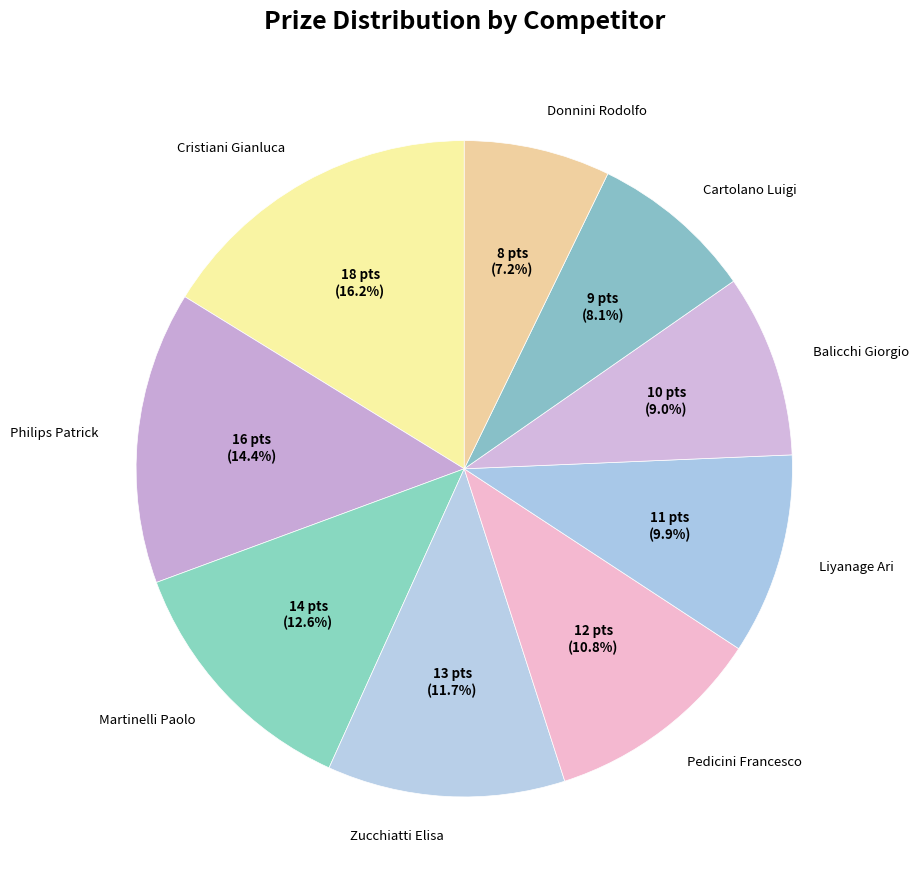

To the nearest percent, what is the average slice percentage?

11%